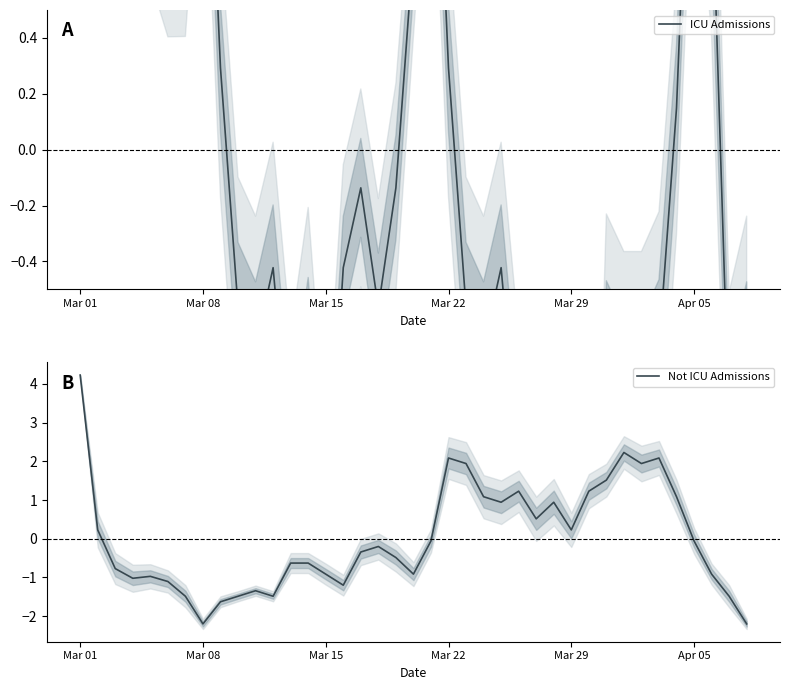

Which series ends up on top after the final intersection of ICU Admissions and Not ICU Admissions?

ICU Admissions